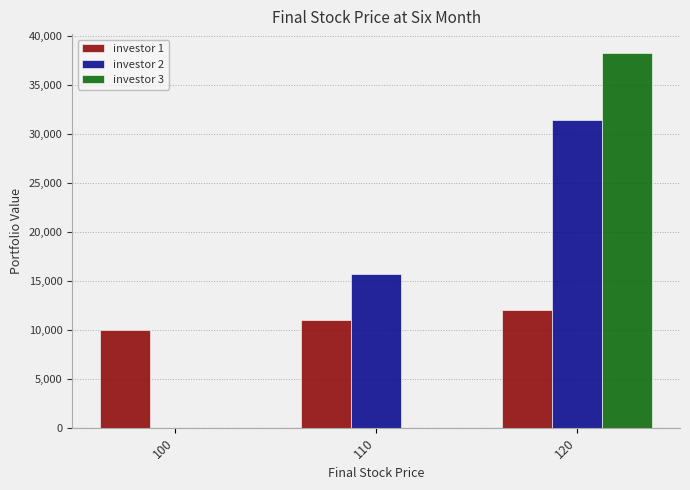

Is the value of investor 1 at 120 greater than the value of investor 2 at 110?

No